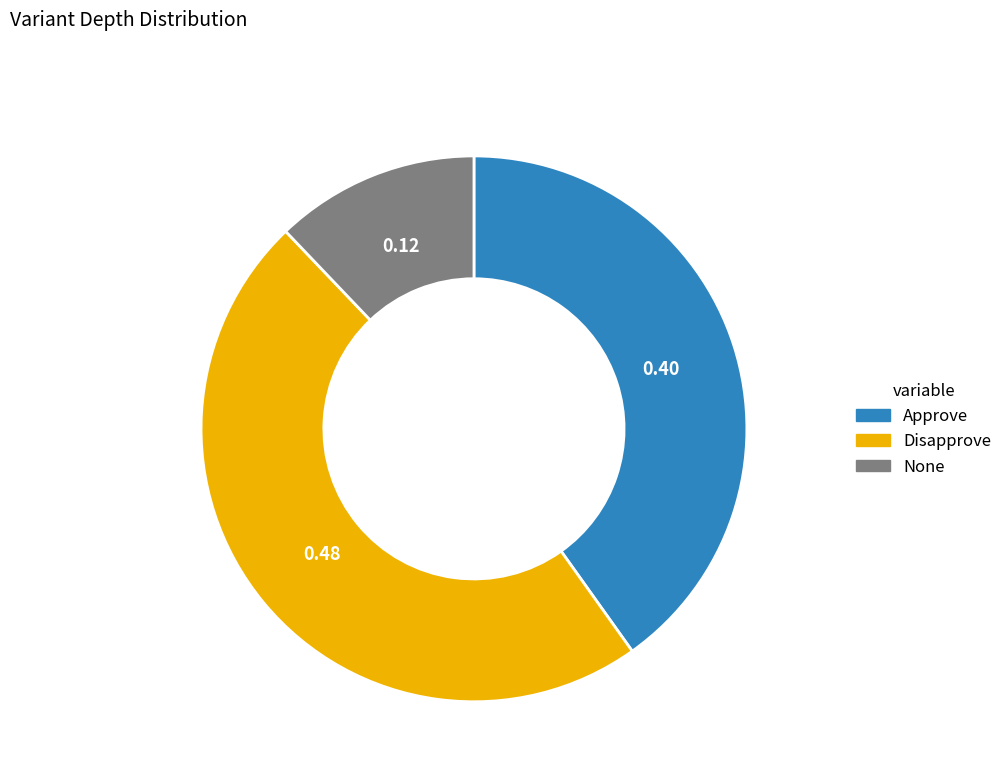

Approximately how many times larger is the value at Approve compared to None?

3.3